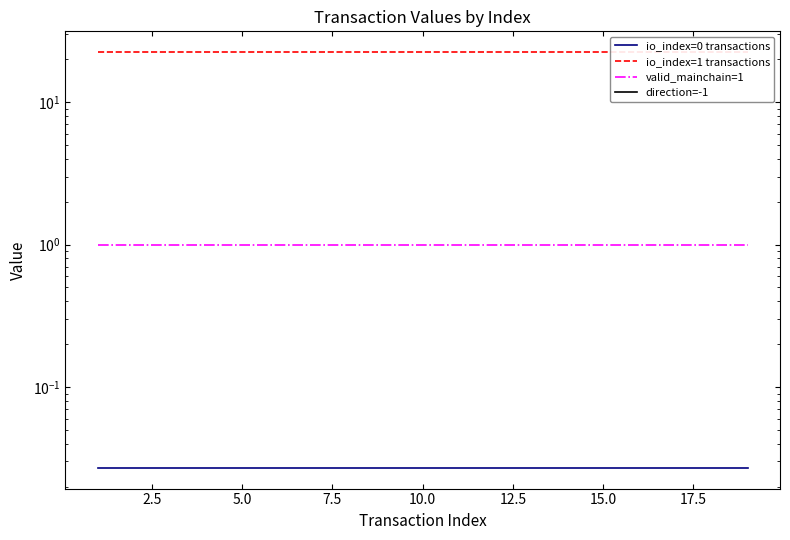

Reading left to right, what are all the values shown in this chart?

io_index=0 transactions: 0.0	0.0	0.0	0.0	0.0	0.0	0.0	0.0	0.0	0.0	0.0	0.0	0.0	0.0	0.0	0.0	0.0	0.0	0.0
io_index=1 transactions: 22.5	22.5	22.5	22.5	22.5	22.5	22.5	22.5	22.5	22.5	22.5	22.5	22.5	22.5	22.5	22.5	22.5	22.5	22.5
valid_mainchain=1: 1.0	1.0	1.0	1.0	1.0	1.0	1.0	1.0	1.0	1.0	1.0	1.0	1.0	1.0	1.0	1.0	1.0	1.0	1.0
direction=-1: -1.0	-1.0	-1.0	-1.0	-1.0	-1.0	-1.0	-1.0	-1.0	-1.0	-1.0	-1.0	-1.0	-1.0	-1.0	-1.0	-1.0	-1.0	-1.0